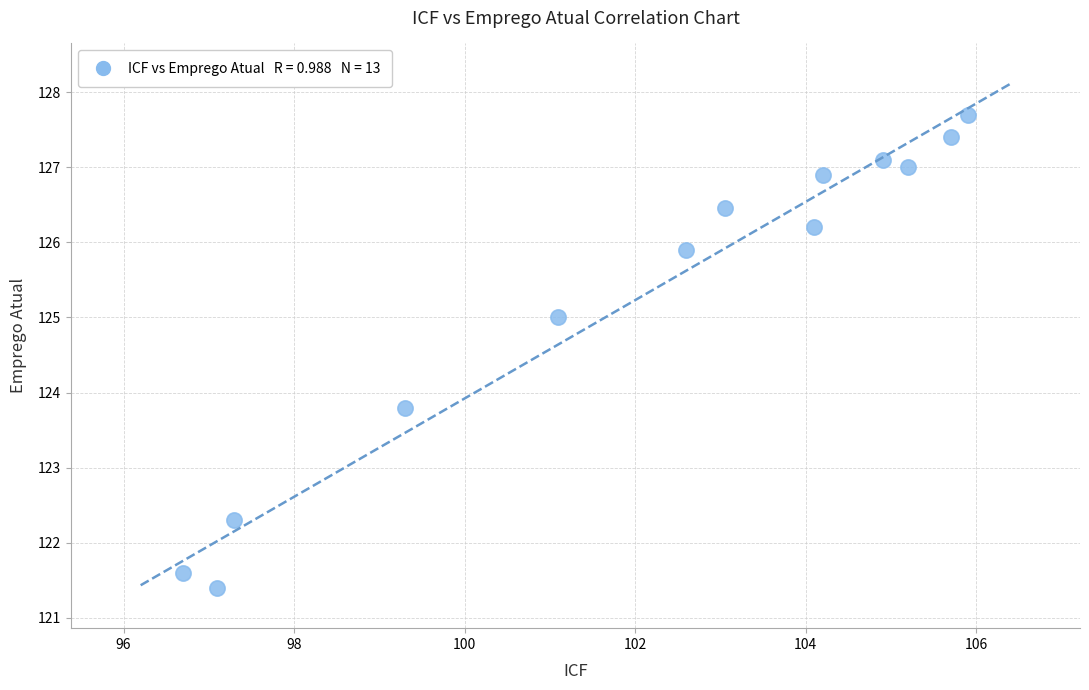

What Y value in the scatter plot is closest to 124?

123.8